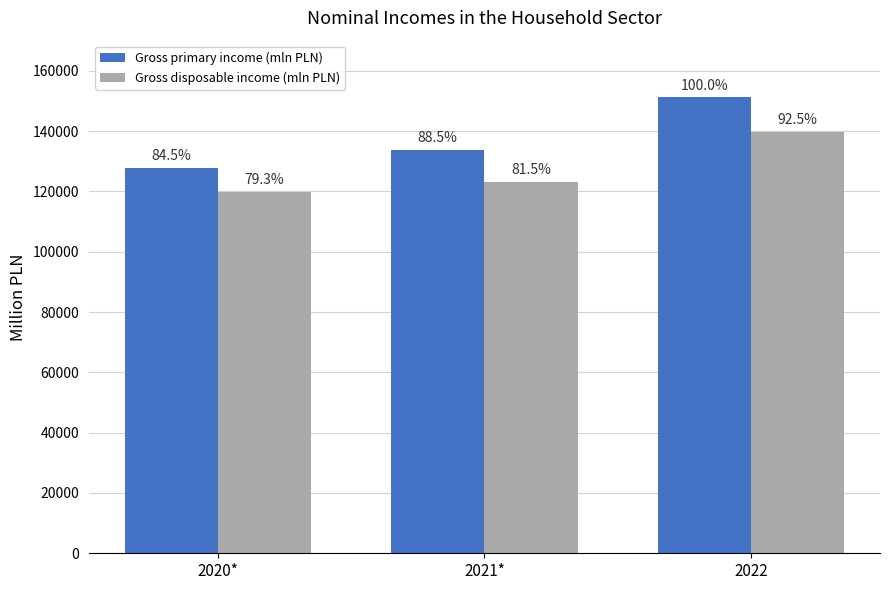

What are all the series names shown in the legend?

Gross primary income (mln PLN), Gross disposable income (mln PLN)